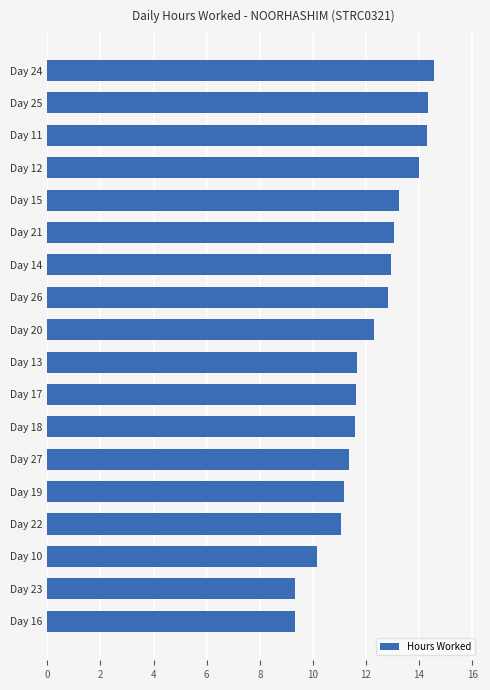

What is the change in value from Day 10 to Day 11?

+4.1